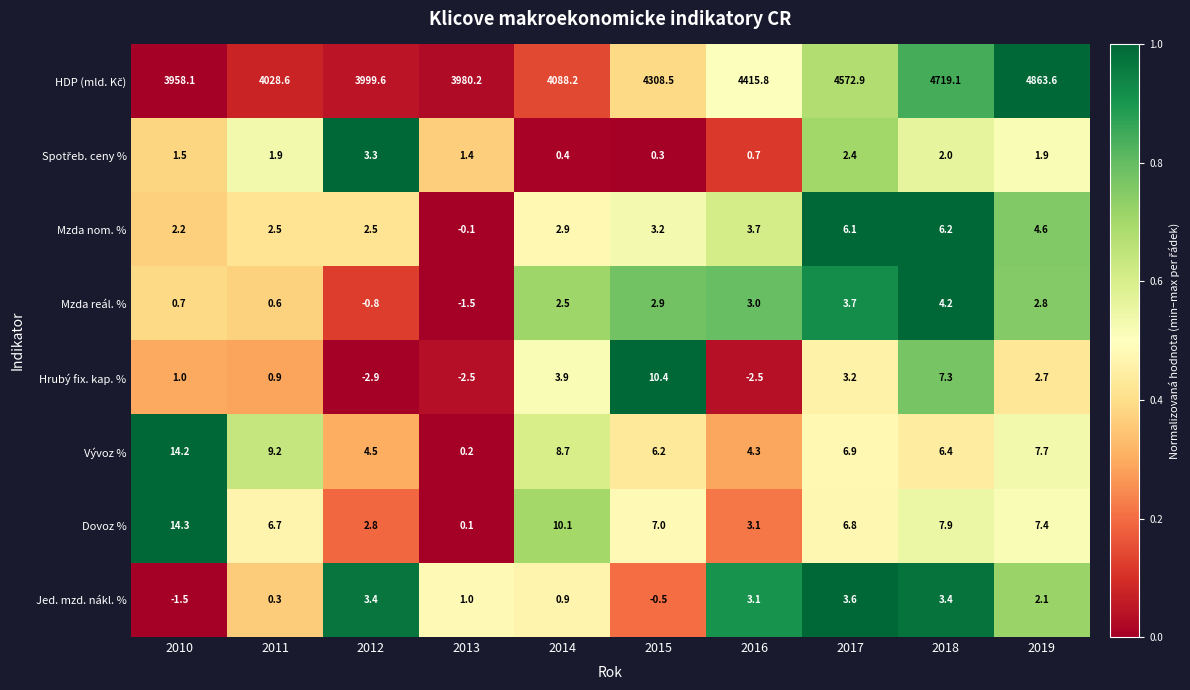

What is the highest value of the Dovoz % series?

14.3